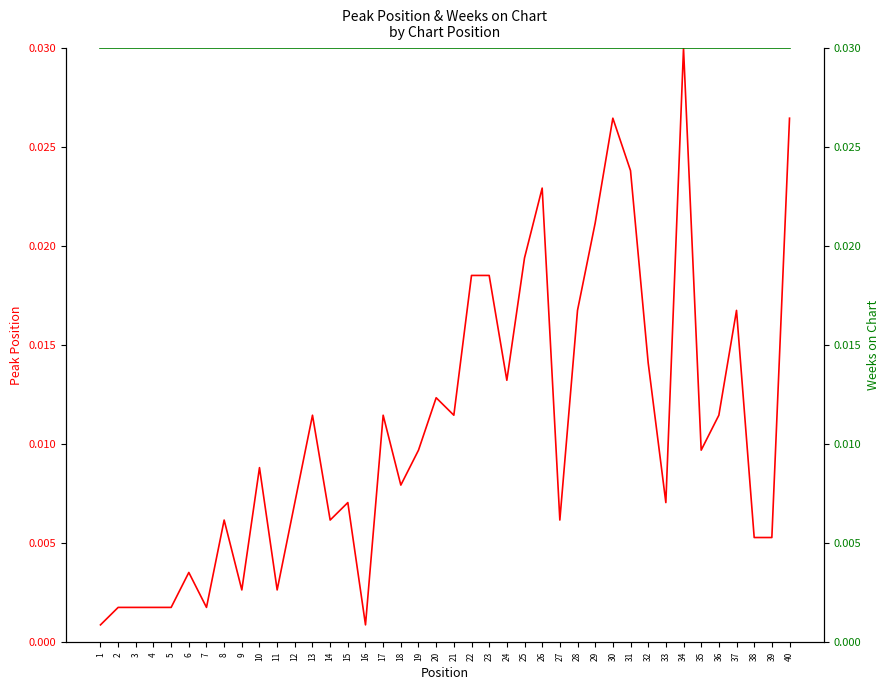

True or false: Weeks on Chart has more than 2 interior local peaks.

False